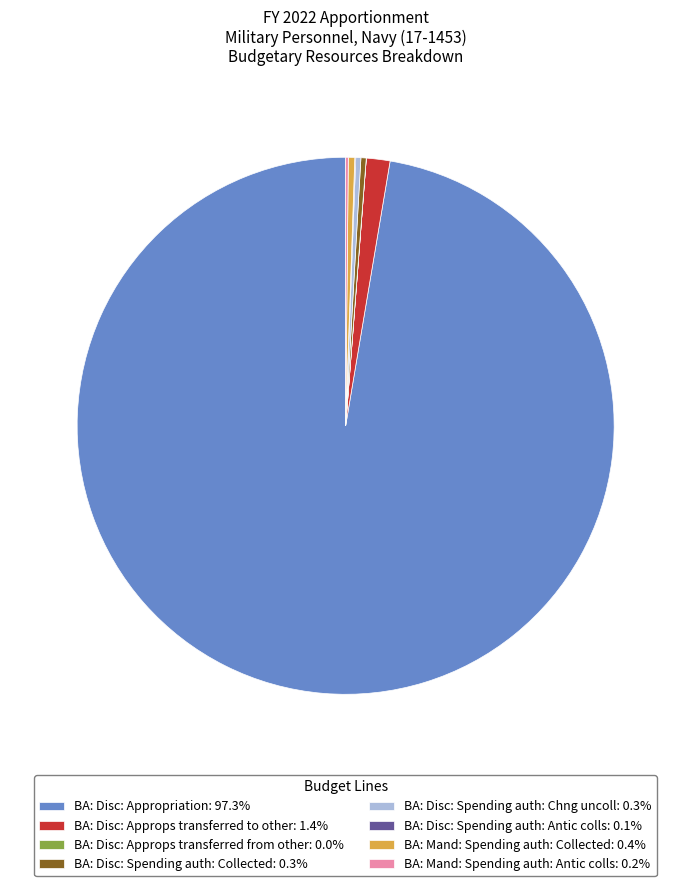

Is it true that BA: Disc: Spending auth: Chng uncoll is 0% of the pie?

True